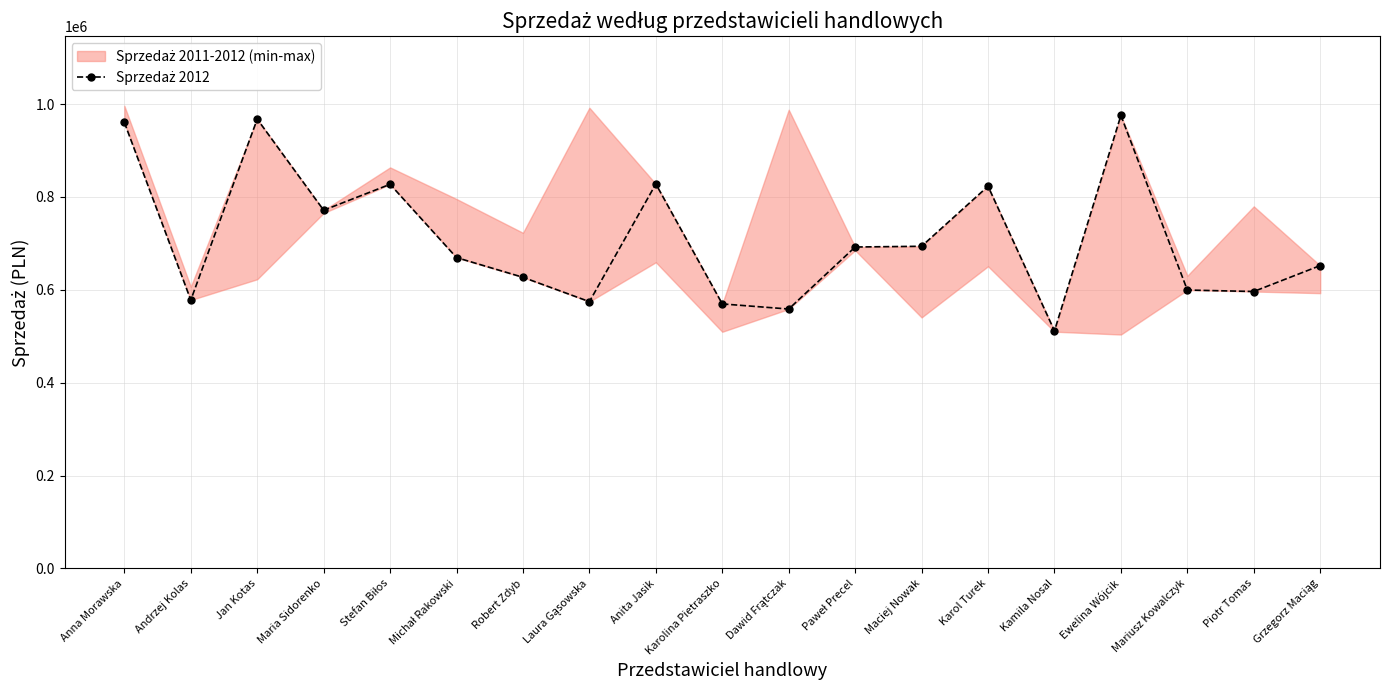

Reading left to right, list all the values displayed in this chart.

960492	577983	967580	771399	827213	669394	626945	574472	827932	569609	558601	692182	693762	823034	511569	975455	599514	596353	652171